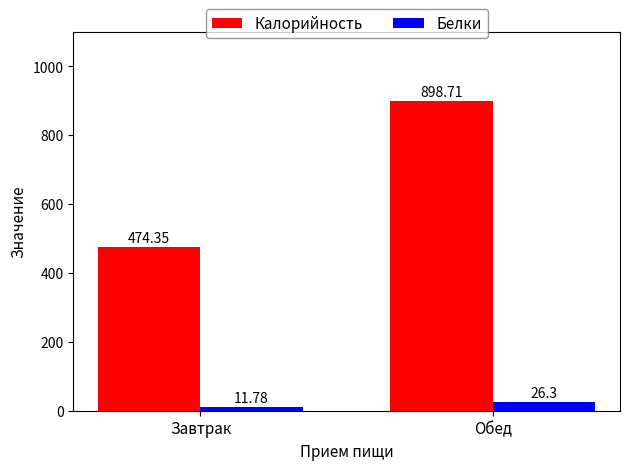

What is the total value across all series at Завтрак?

486.1